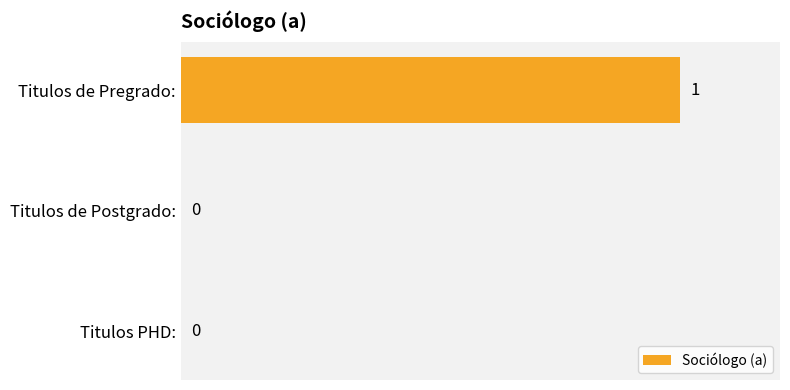

Reading bottom to top, what are all the values shown in this chart?

Titulos PHD:=0	Titulos de Postgrado:=0	Titulos de Pregrado:=1